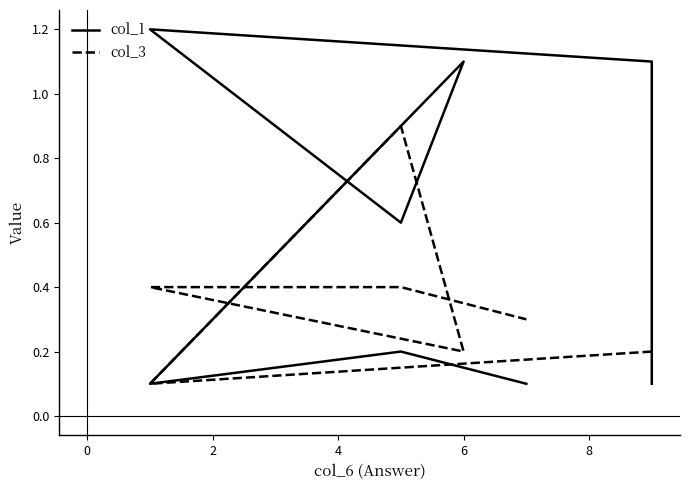

What is the average value of the col_1 series?

0.6